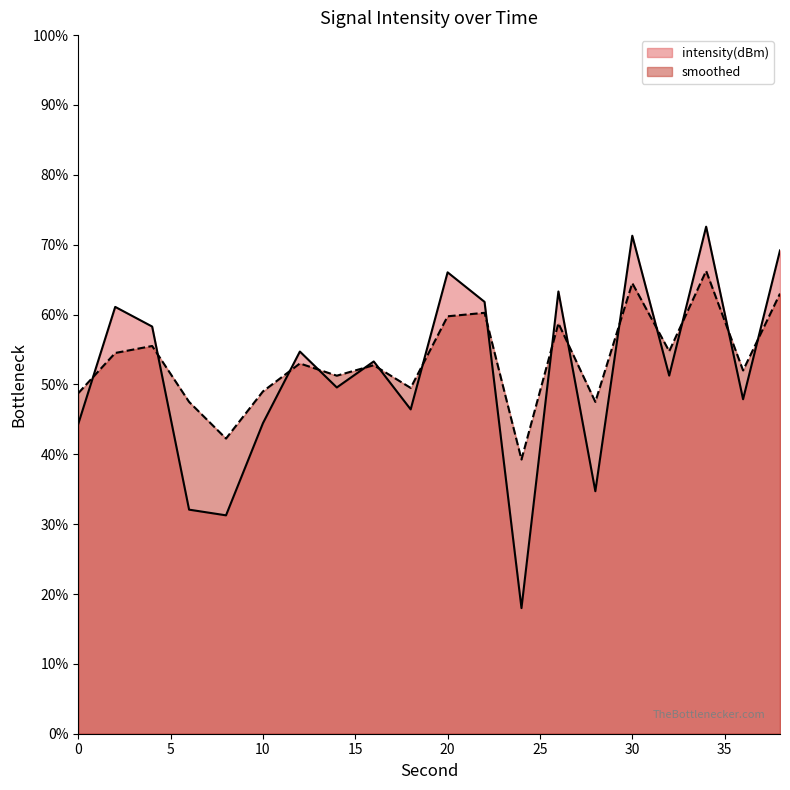

What is the difference between the smoothed values at 4 and 28?

8.0